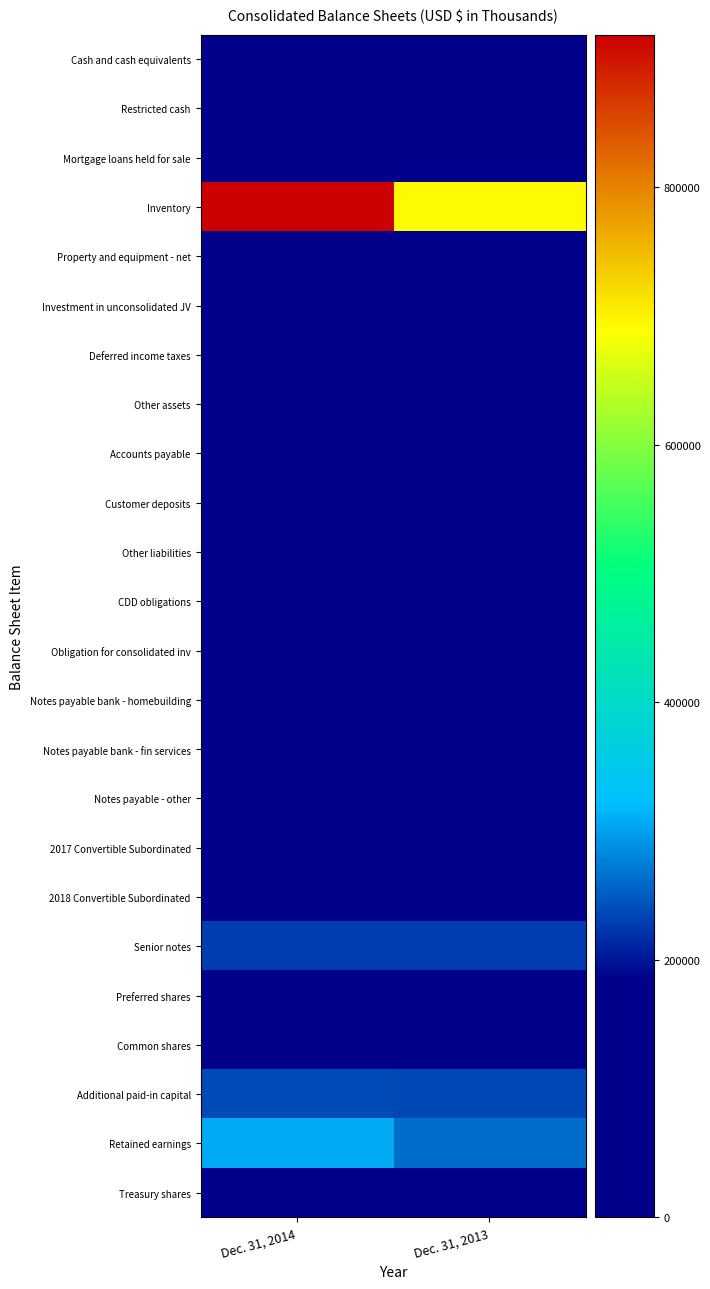

At Dec. 31, 2014, list the series in order from smallest to largest.

Common shares, Obligation for consolidated inv, CDD obligations, Restricted cash, Notes payable - other, Property and equipment - net, Customer deposits, Cash and cash equivalents, Investment in unconsolidated JV, Notes payable bank - homebuilding, Other assets, Preferred shares, Treasury shares, 2017 Convertible Subordinated, Accounts payable, Other liabilities, Notes payable bank - fin services, 2018 Convertible Subordinated, Mortgage loans held for sale, Deferred income taxes, Senior notes, Additional paid-in capital, Retained earnings, Inventory